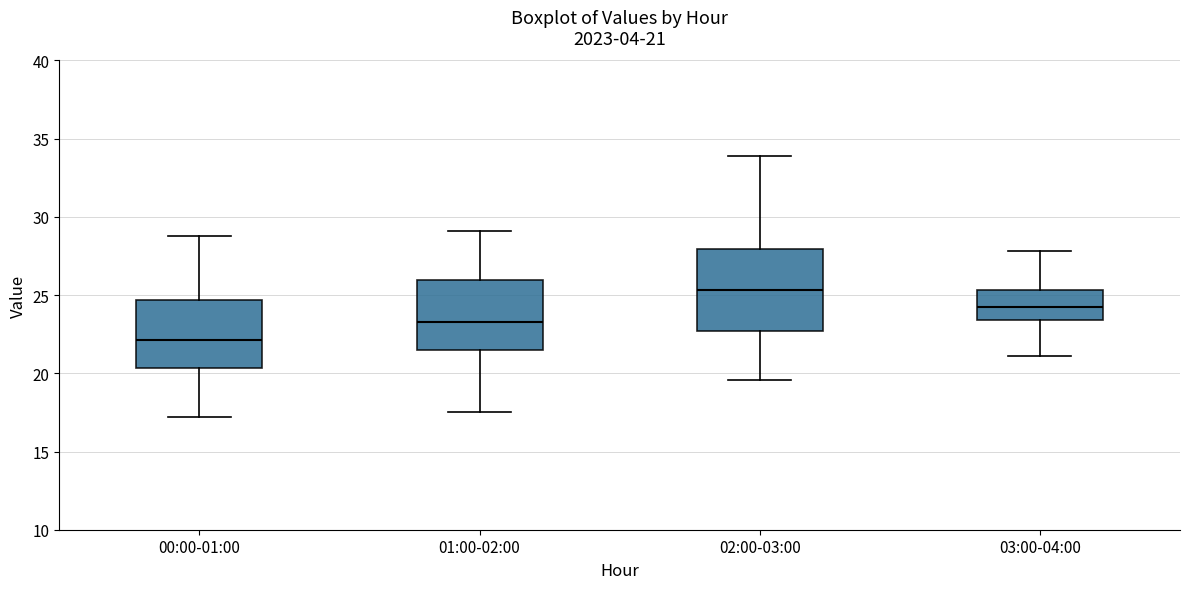

Which box has the highest median line?

02:00-03:00